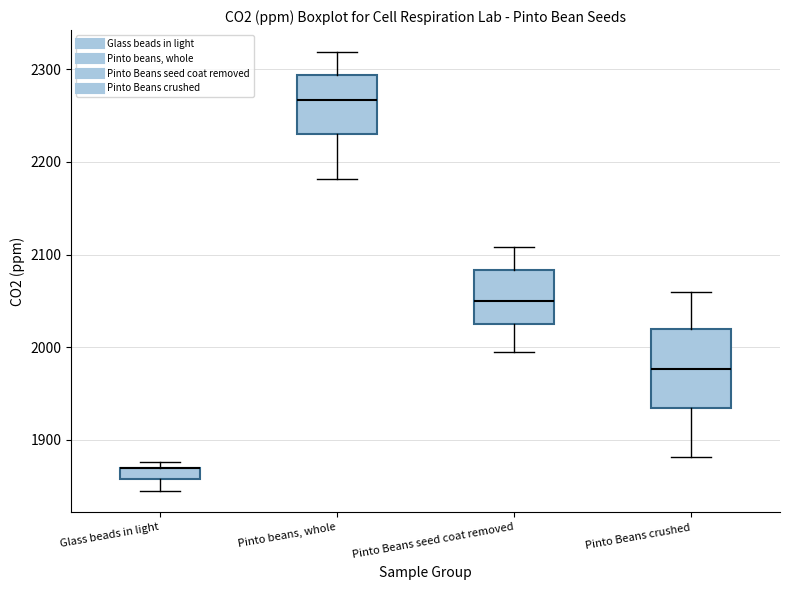

Where is the lower edge of the box for Glass beads in light on the y-axis? The values are not printed on the chart, so give them approximately, as read against the axis.

1860